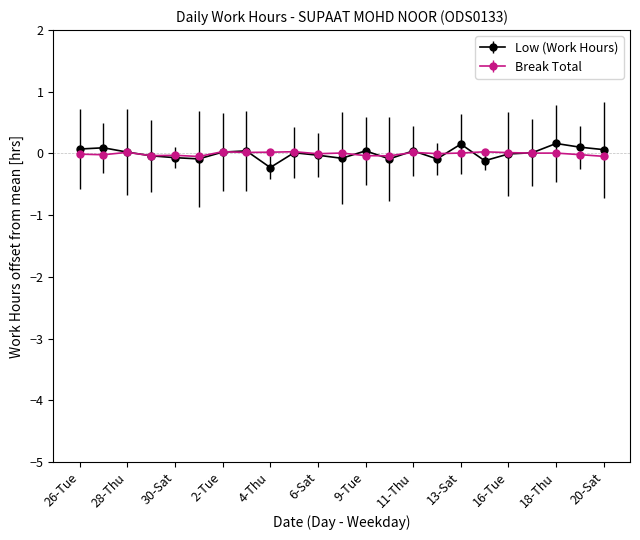

Which series has the largest range (max minus min)?

Low (Work Hours)